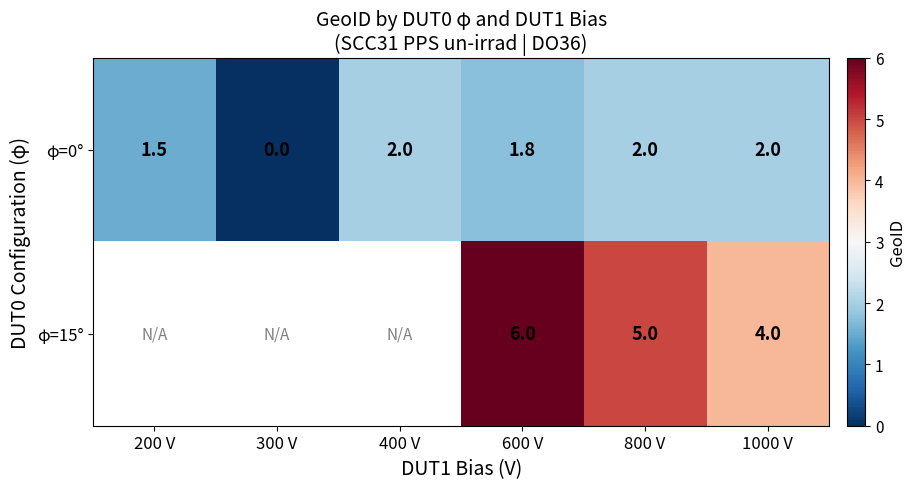

The φ=15° series shows 4.0 at 1000 V. True or false?

True